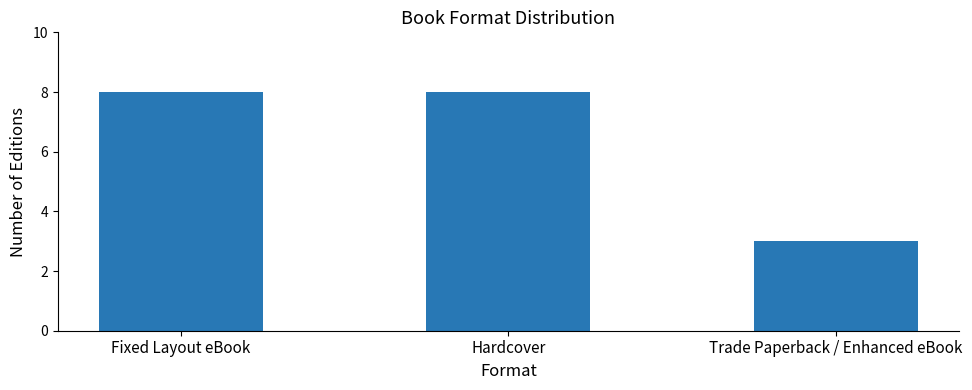

Are the bars grouped side by side (vs. stacked)?

No